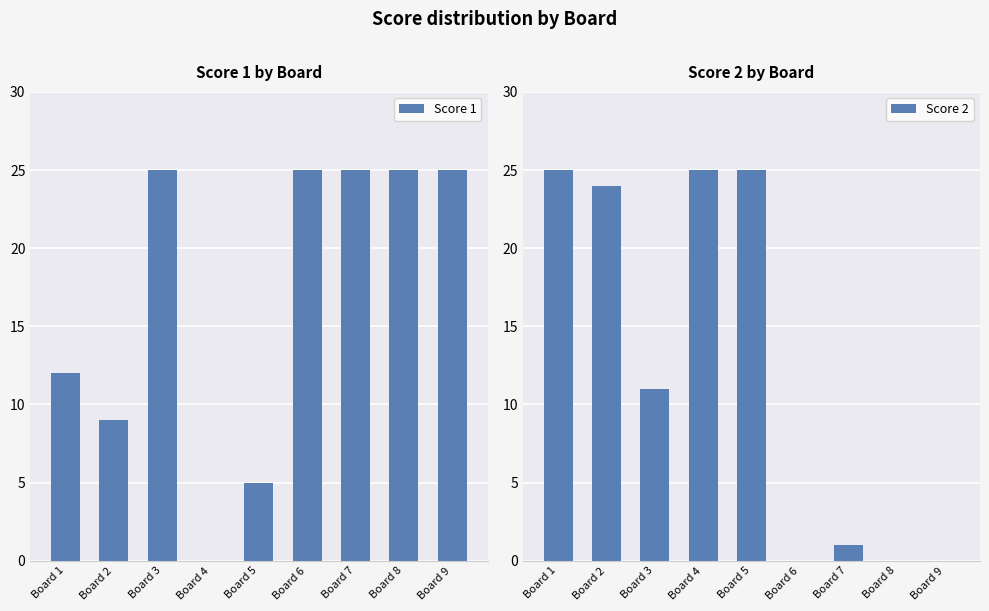

Which series has the largest range (max minus min)?

Score 1